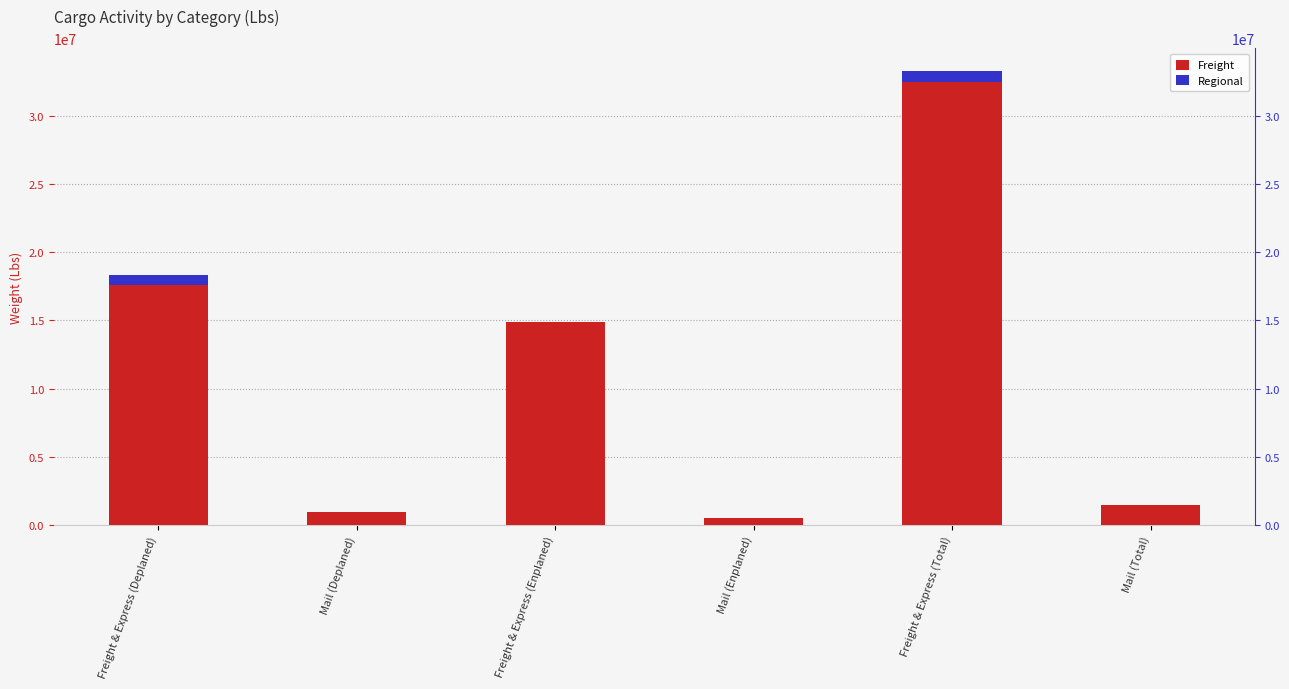

At which label is Freight closest to 16496088?

Freight & Express (Deplaned)